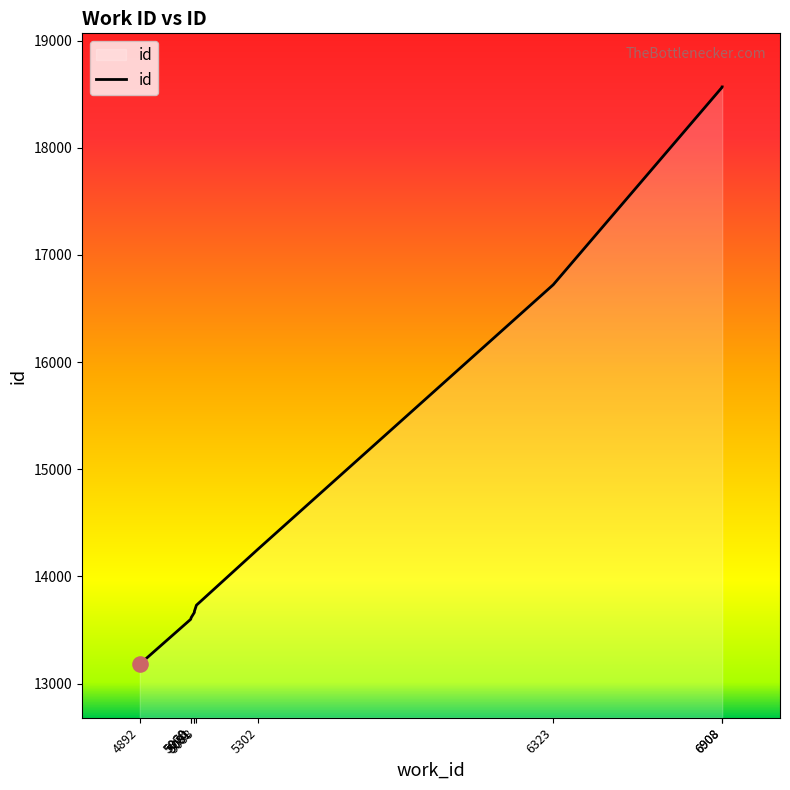

What is the change in value from 4892 to 6908?

+5384